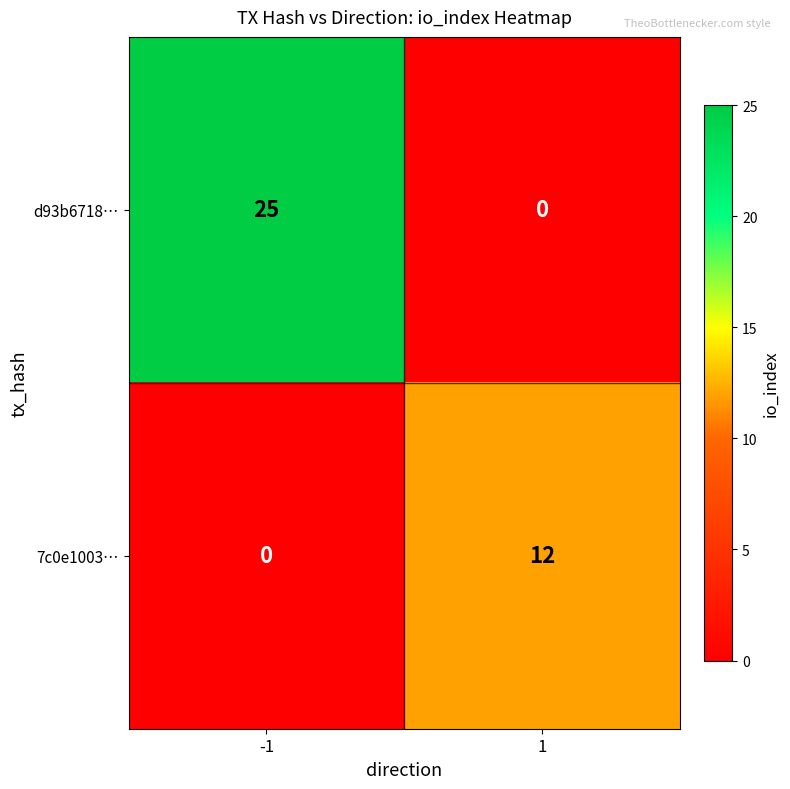

What is the total value across all series at 1?

12